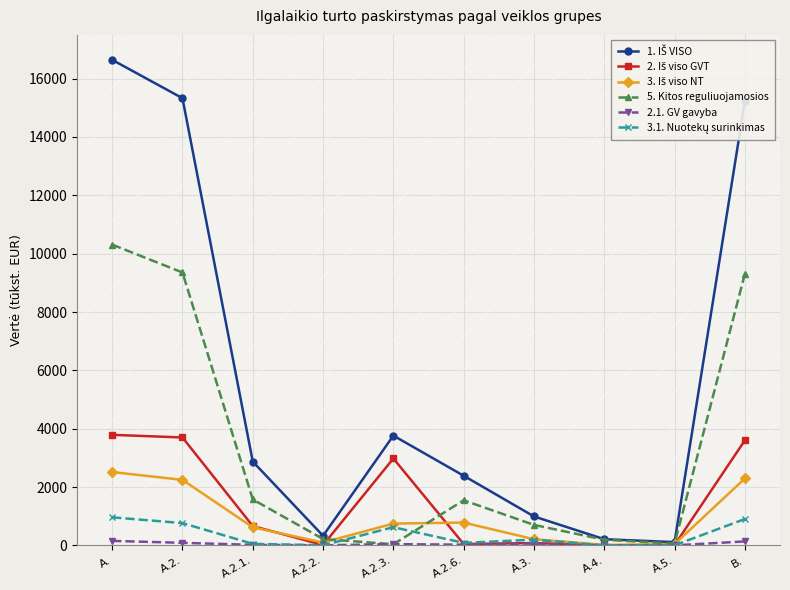

Between A. and A.2.1., which series saw the biggest shift?

1. IŠ VISO